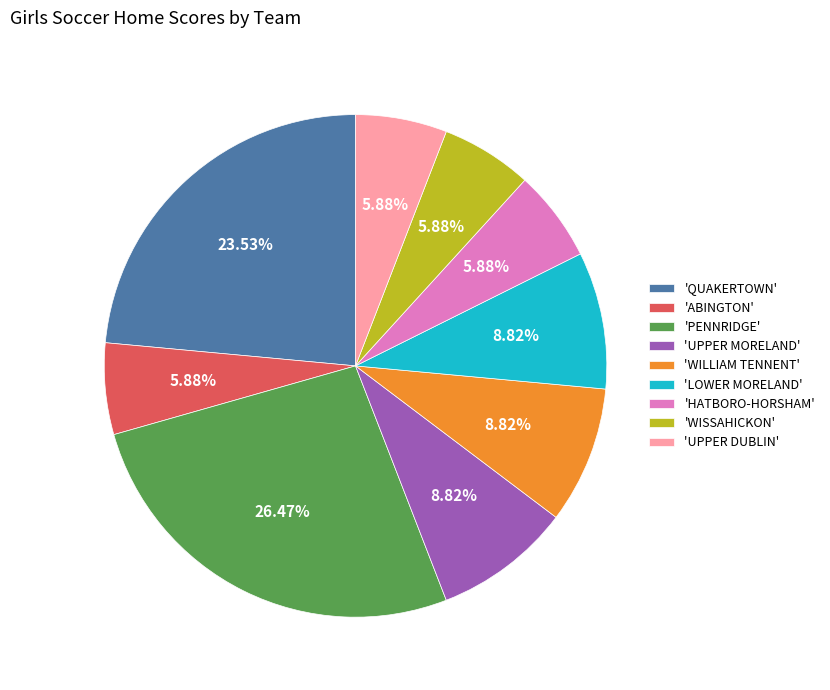

Do 'UPPER DUBLIN' and 'WILLIAM TENNENT' together represent more than half of the pie?

No